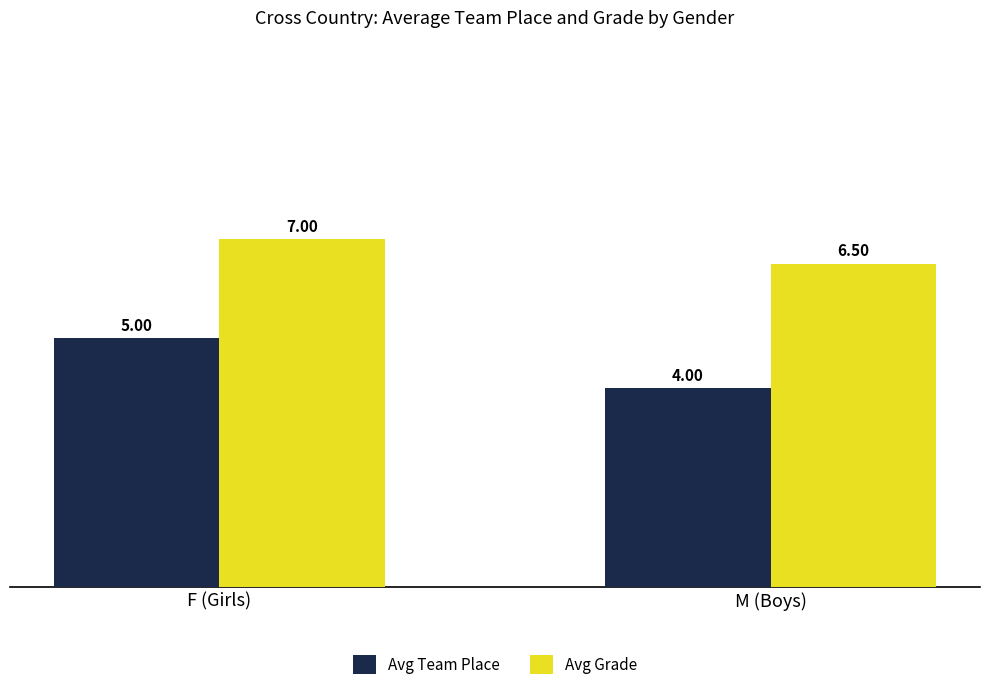

Is it true that Avg Grade equals 2.3 at F (Girls)?

False